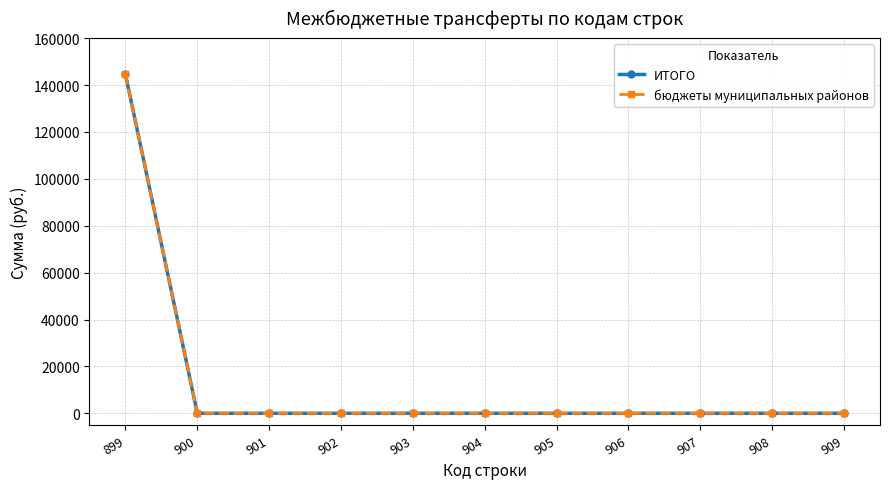

Between 904 and 907, which series saw the biggest shift?

ИТОГО